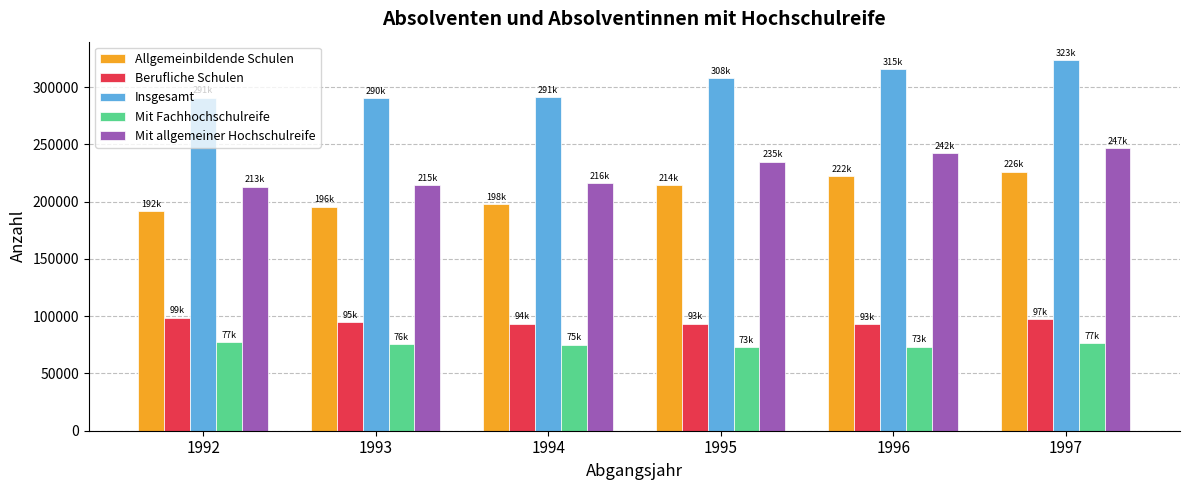

What is the spread (max minus min) of values at 1994?

216313